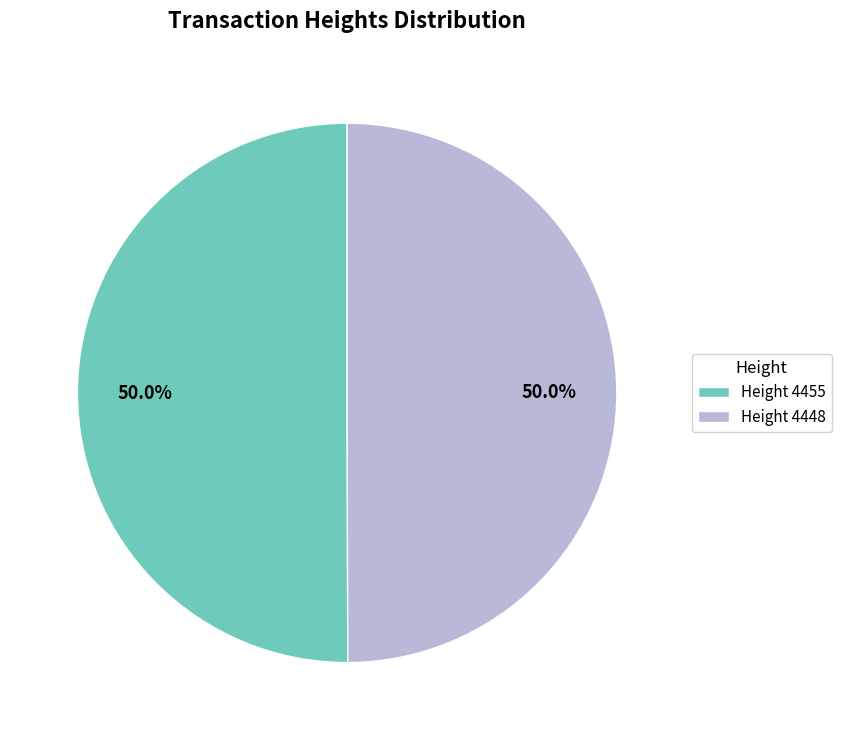

How much of the chart is everything except Height 4455?

50.0%